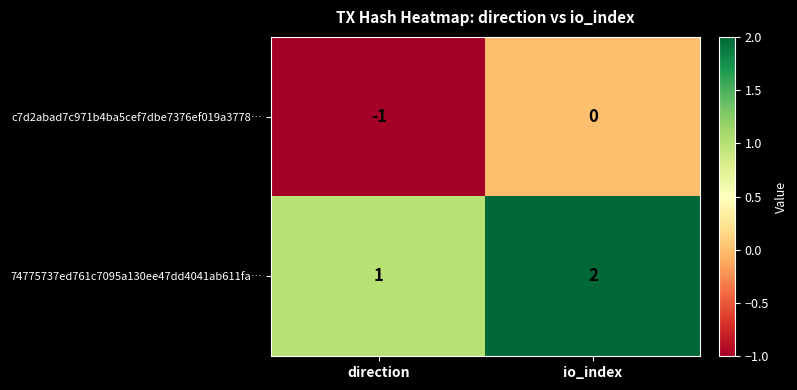

Reading right to left, what are all the values shown in this chart?

c7d2abad7c971b4ba5cef7dbe7376ef019a3778…: io_index=0	direction=-1
74775737ed761c7095a130ee47dd4041ab611fa…: io_index=2	direction=1